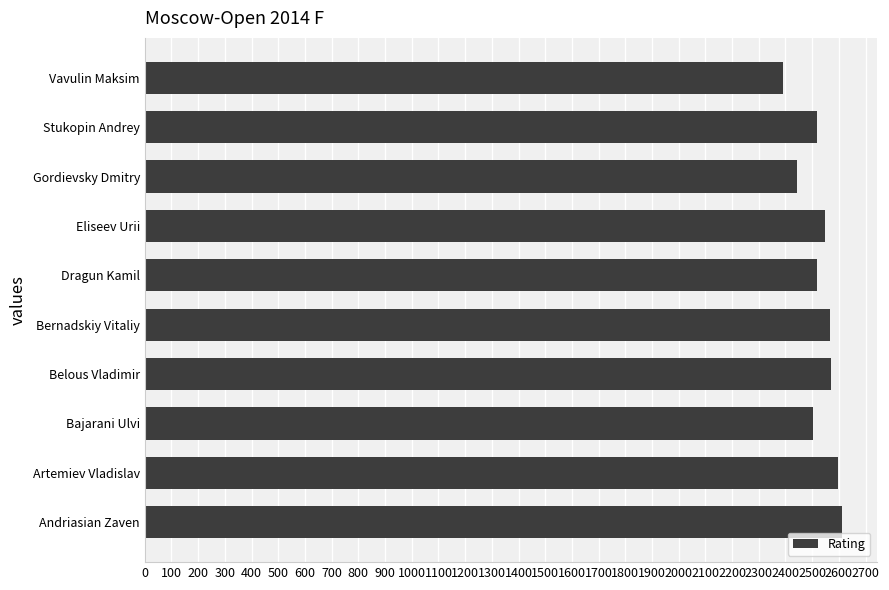

How many values are below 2549?

5